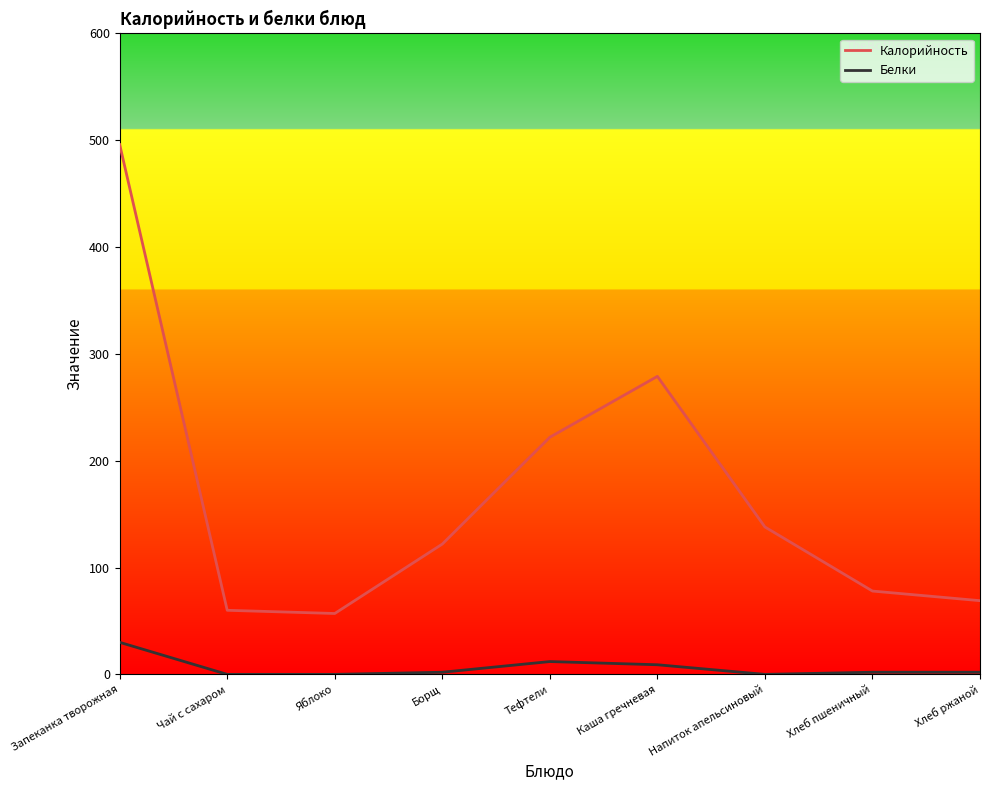

Is it true that Белки equals 0 at Напиток апельсиновый?

True